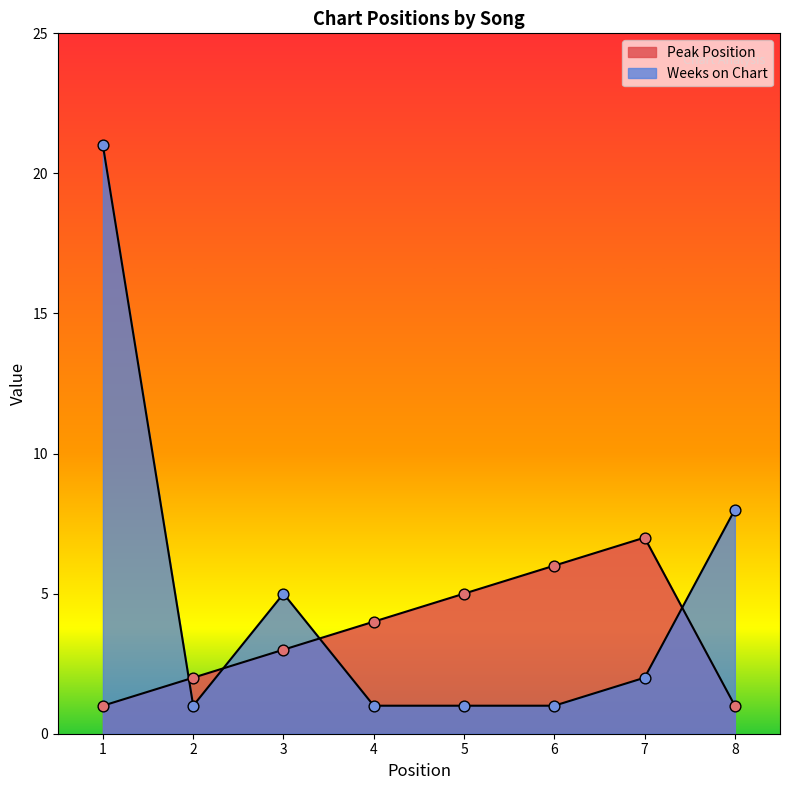

What is the total value across all series at 6?

7